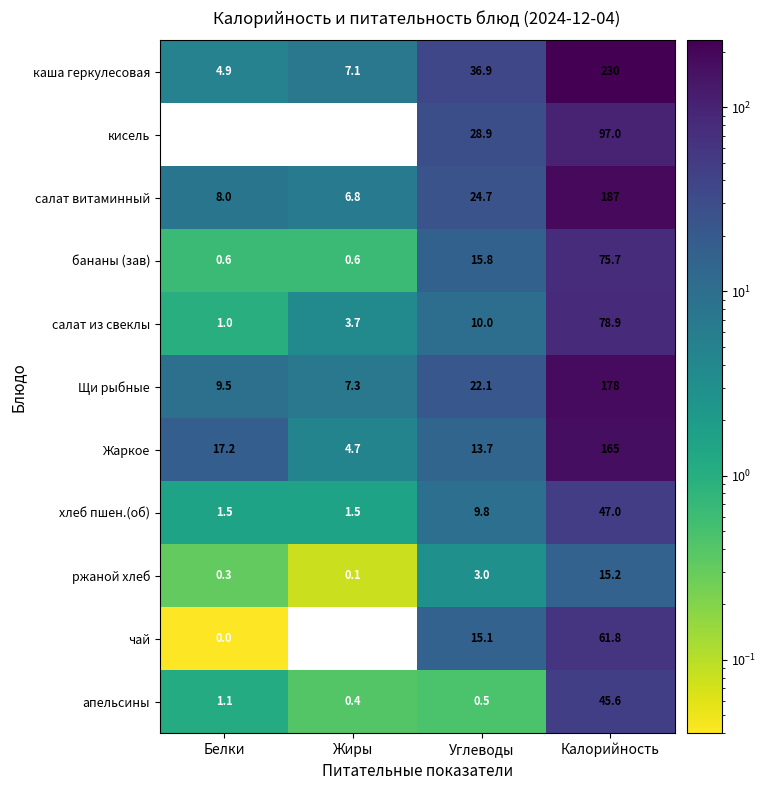

Where is чай nearest to the value 30?

Углеводы